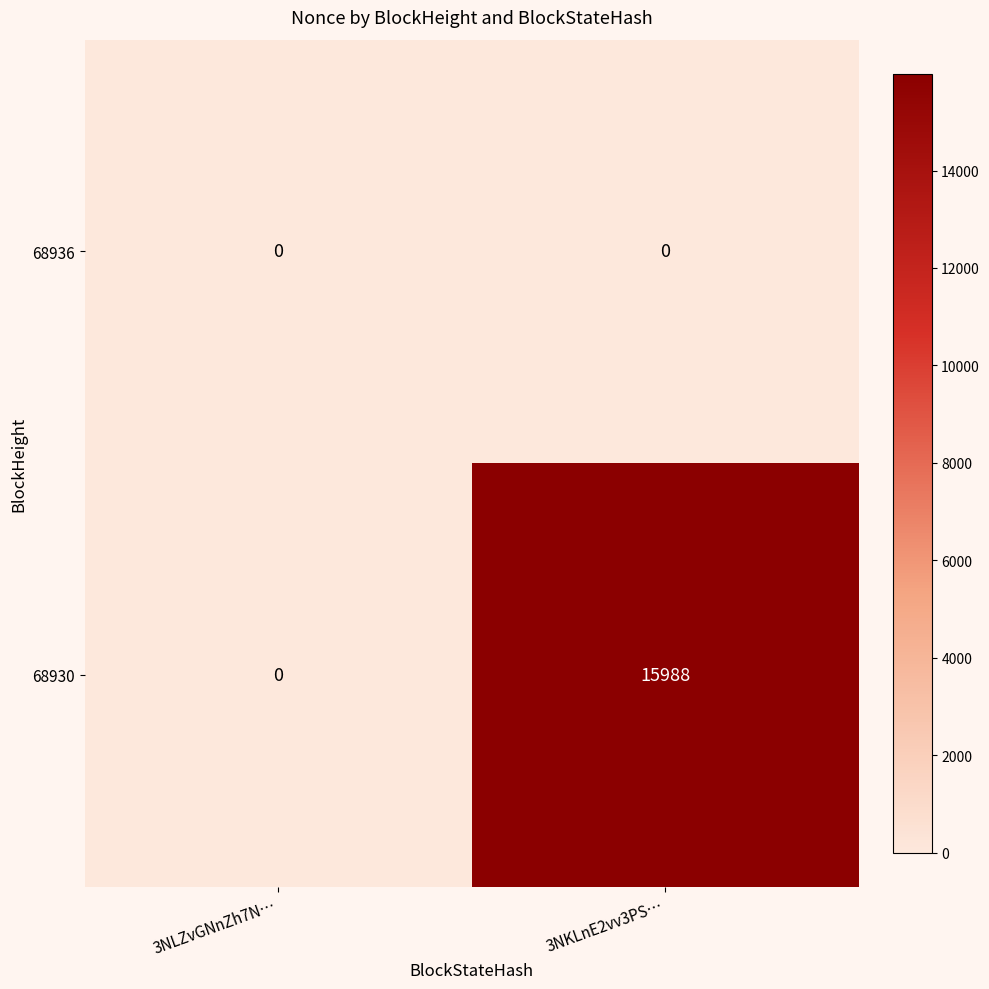

Reading right to left, list all the values displayed in this chart.

68936: 3NKLnE2vv3PS…=0	3NLZvGNnZh7N…=0
68930: 3NKLnE2vv3PS…=15988	3NLZvGNnZh7N…=0